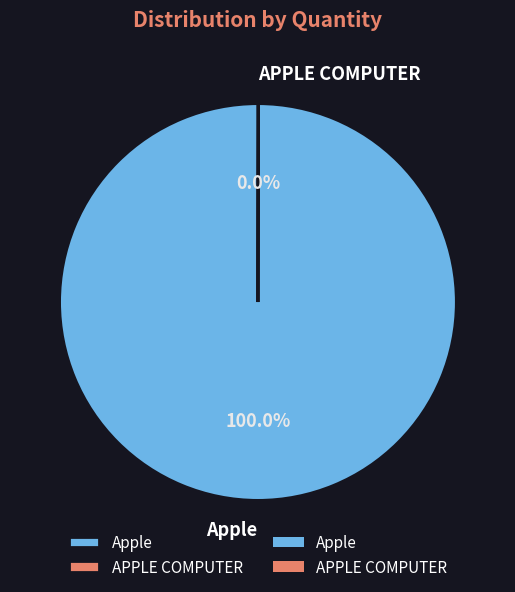

What is the majority slice?

Apple